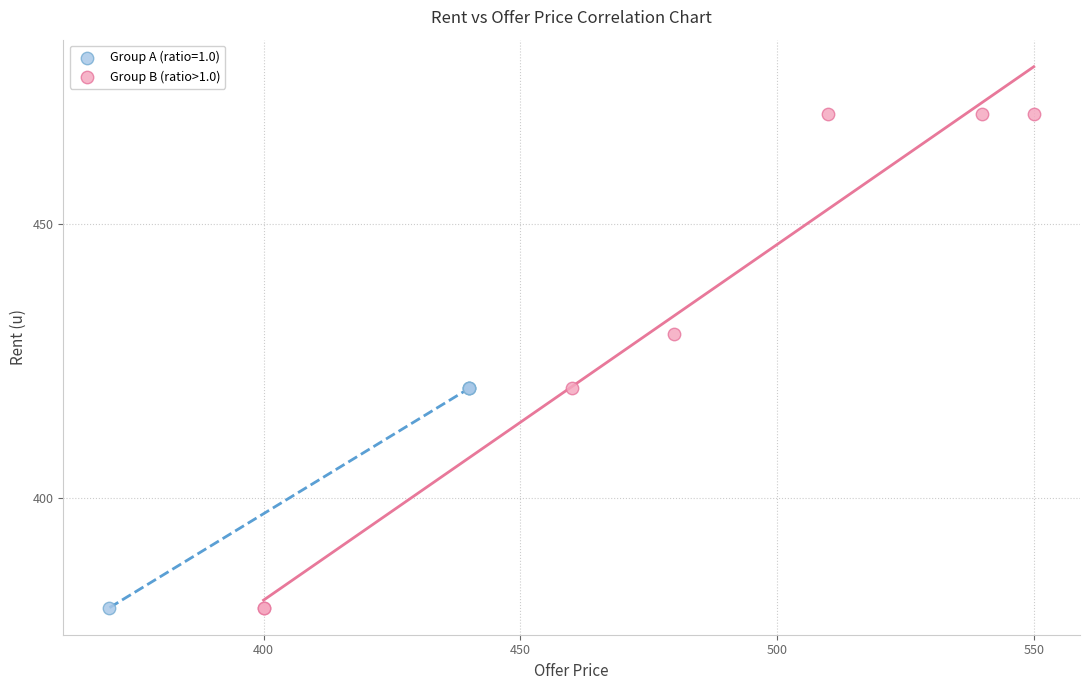

Which series has the widest spread of Y values?

Group B (ratio>1.0)